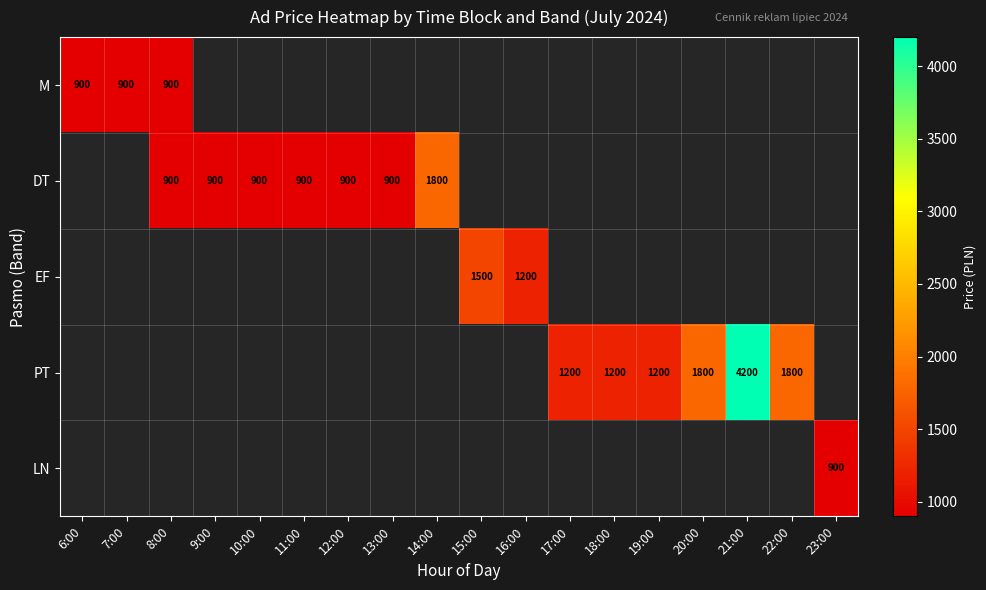

At which category does the chart reach its minimum across all series?

6:00